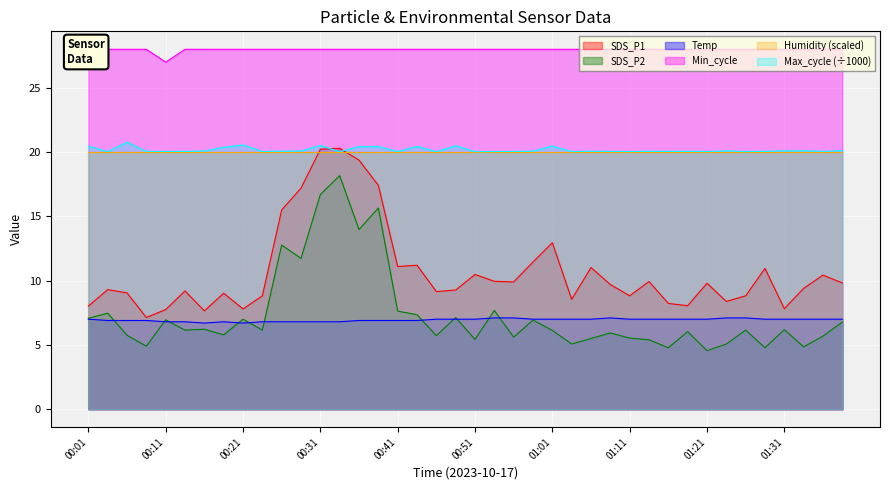

The value of SDS_P2 at 00:08 is 8.2. True or false?

False